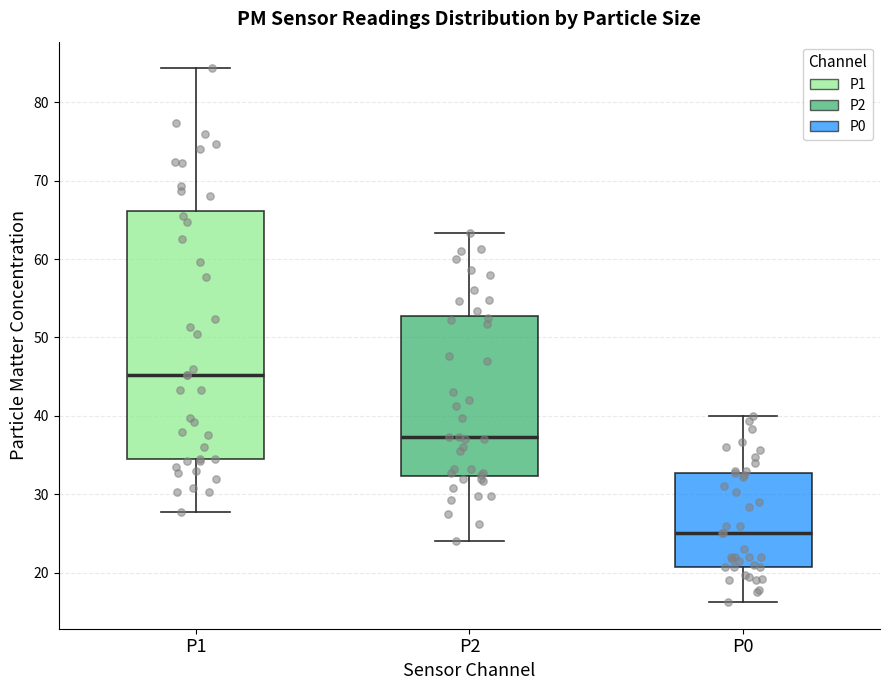

Where does the median line of the box for P1 sit on the y-axis? The values are not printed on the chart, so give them approximately, as read against the axis.

45